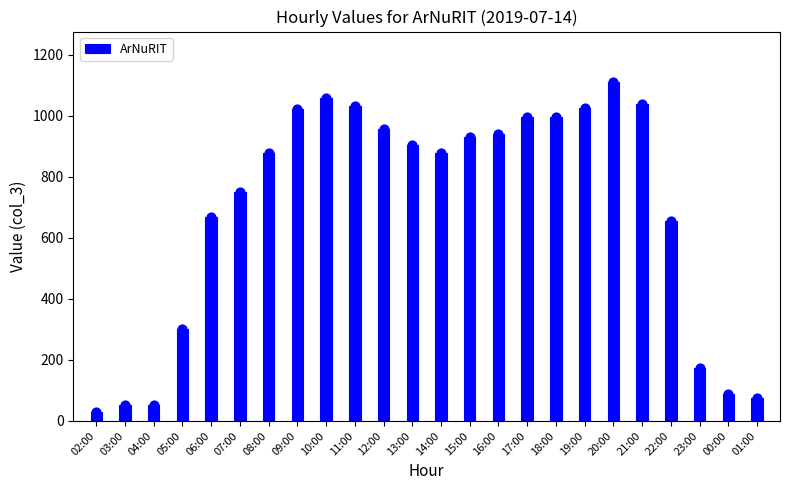

What is the change in value from 11:00 to 00:00?

-944